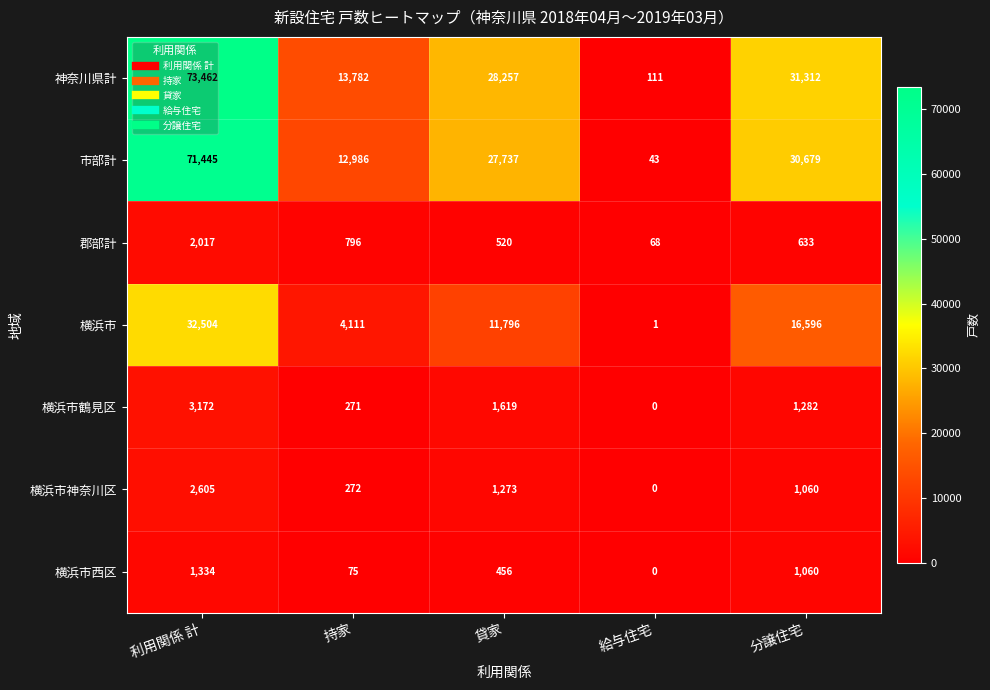

The 神奈川県計 series shows 13782 at 持家. True or false?

True